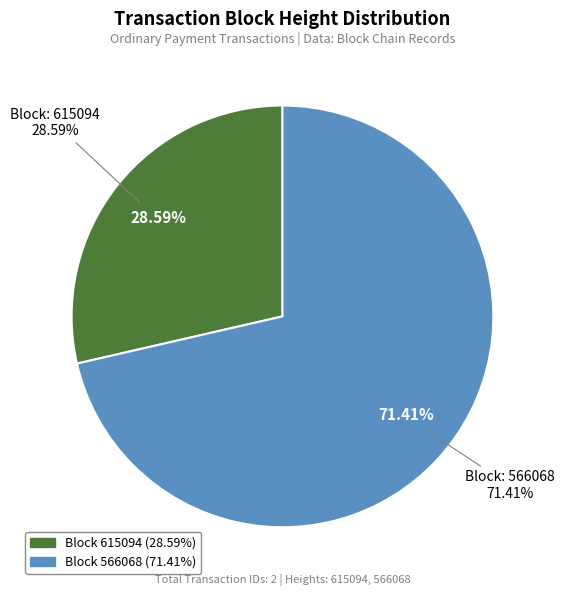

To the nearest percent, what percentage of the pie is 615094?

29%